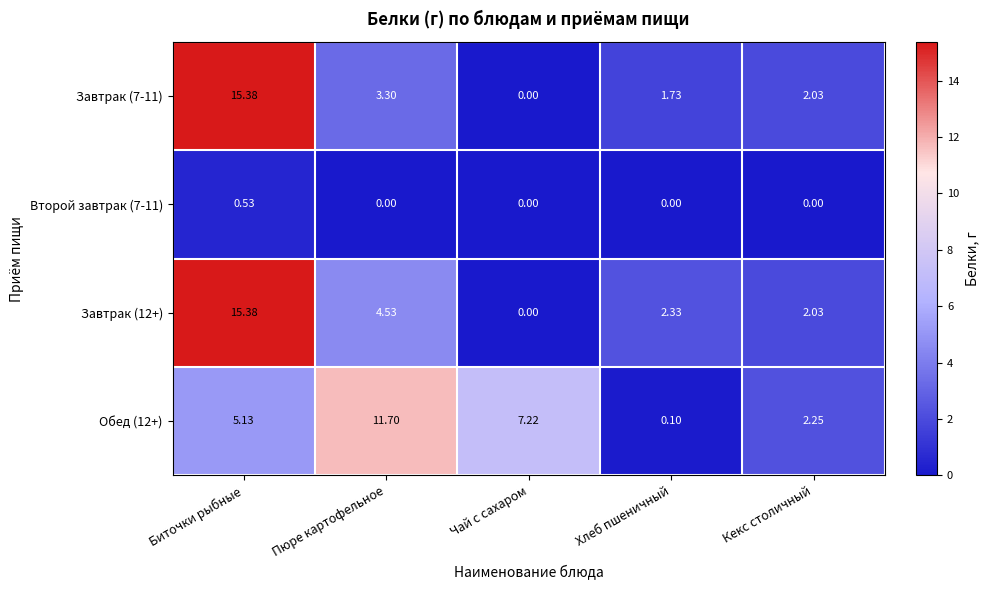

Rank the categories by Завтрак (7-11) value from highest to lowest.

Биточки рыбные, Пюре картофельное, Кекс столичный, Хлеб пшеничный, Чай с сахаром